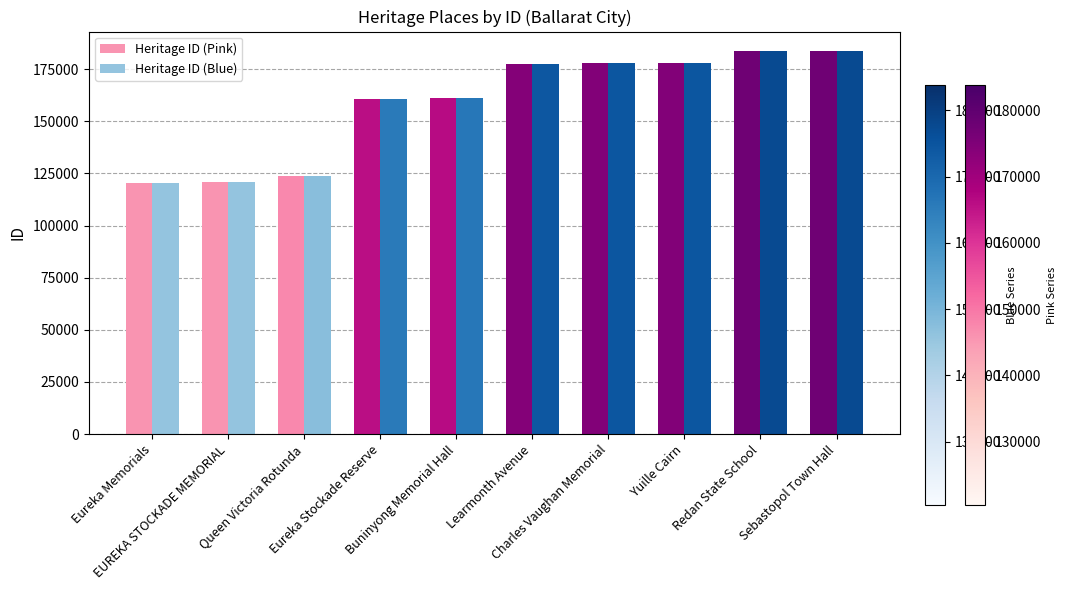

What is the total value across all series at Queen Victoria Rotunda?

247826